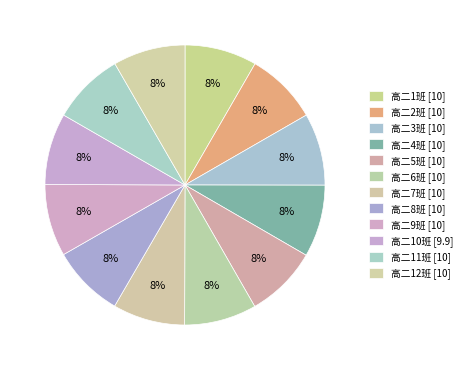

To the nearest percent, what percentage of the pie is 高二2班?

8%